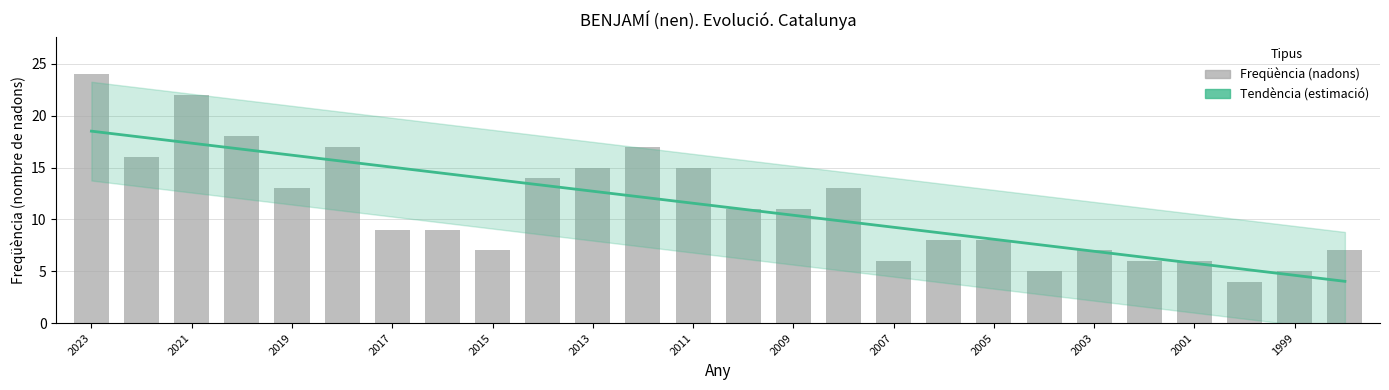

At how many categories does at least one series exceed 15?

8